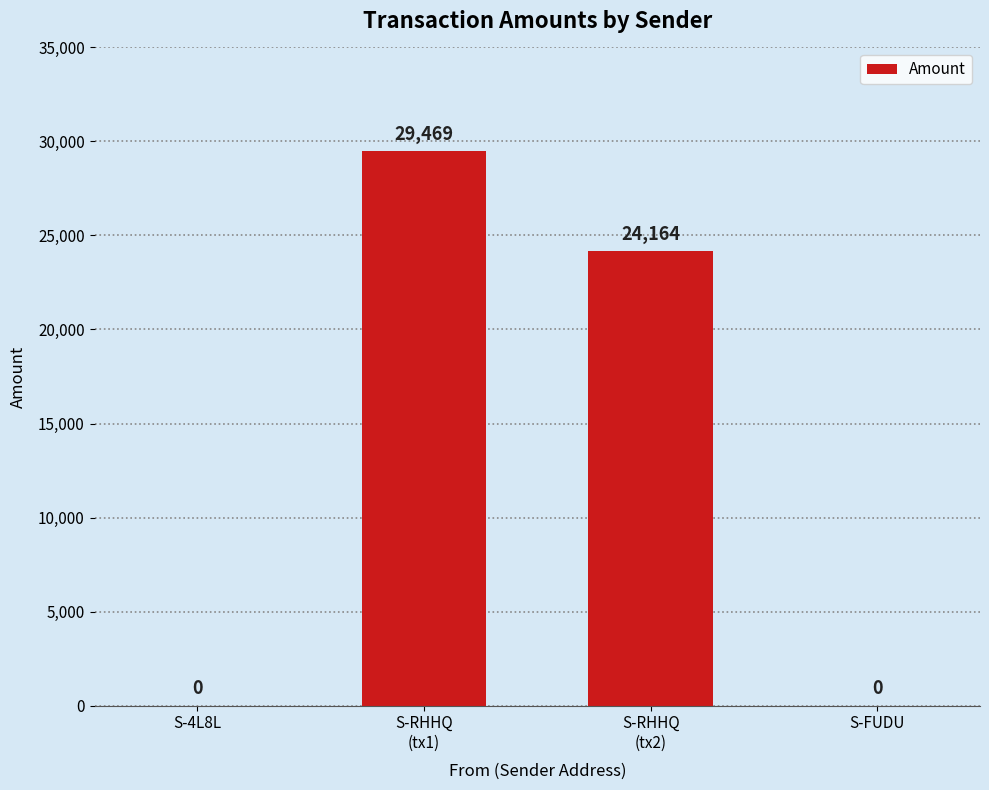

What is the sum of all values?

53633